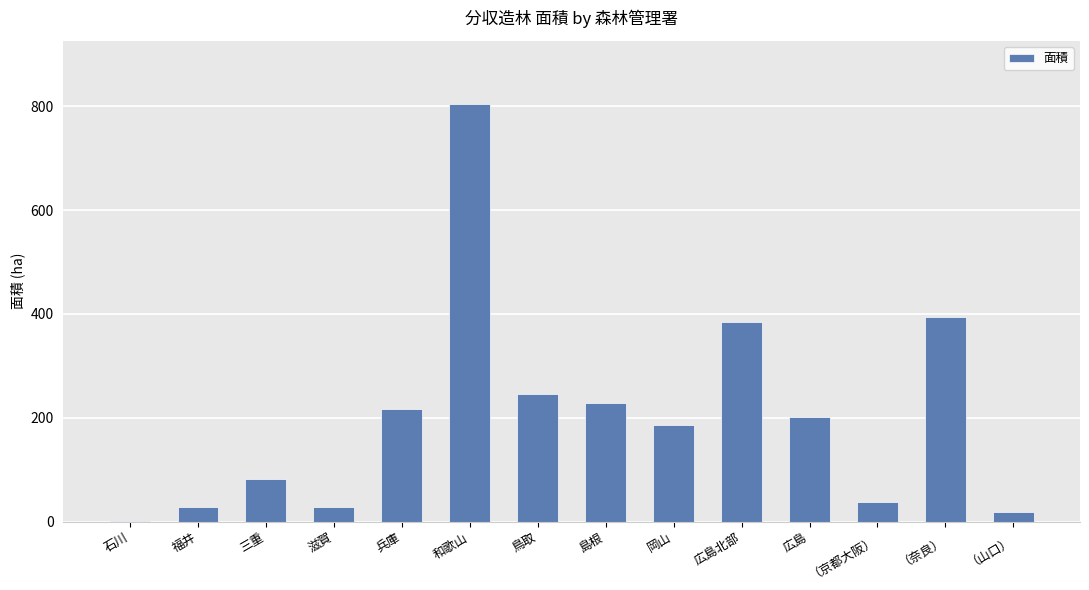

What value does the data have at （京都大阪）?

37.3